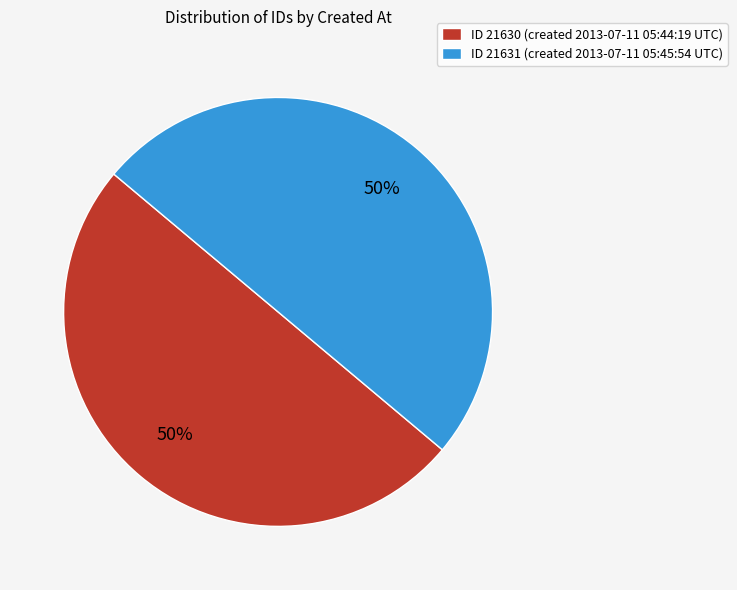

Combined, do ID 21630 (created 2013-07-11 05:44:19 UTC) and ID 21631 (created 2013-07-11 05:45:54 UTC) account for over 50%?

Yes